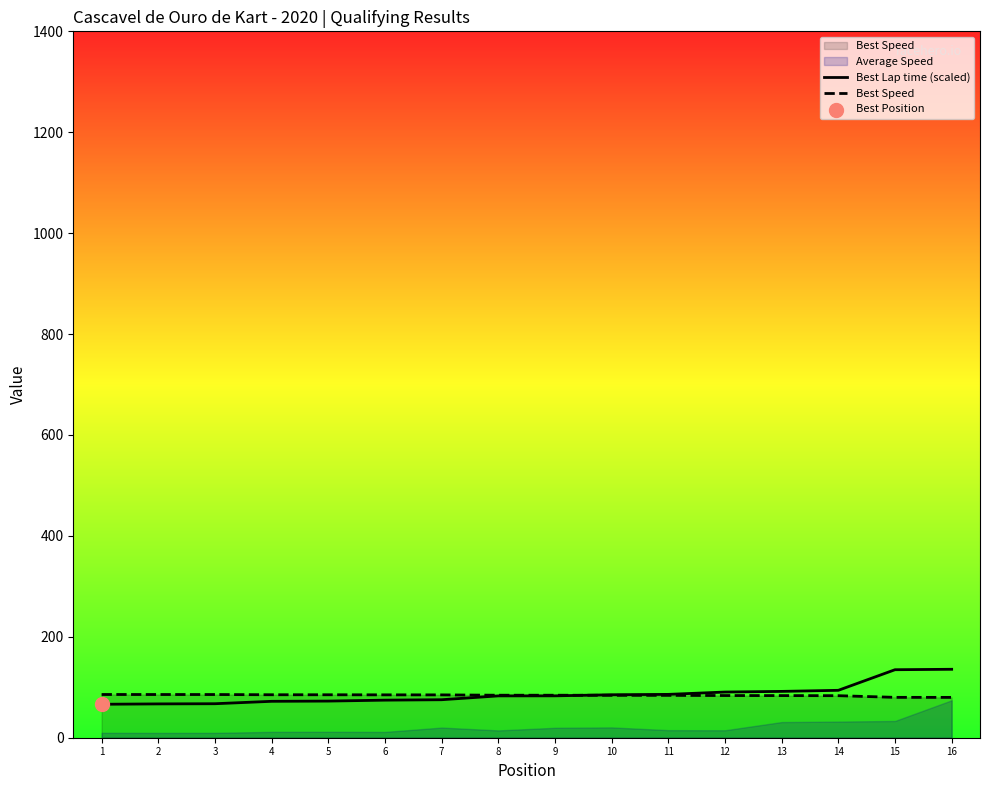

Which series contains the lowest Y value?

Best Lap time (scaled)